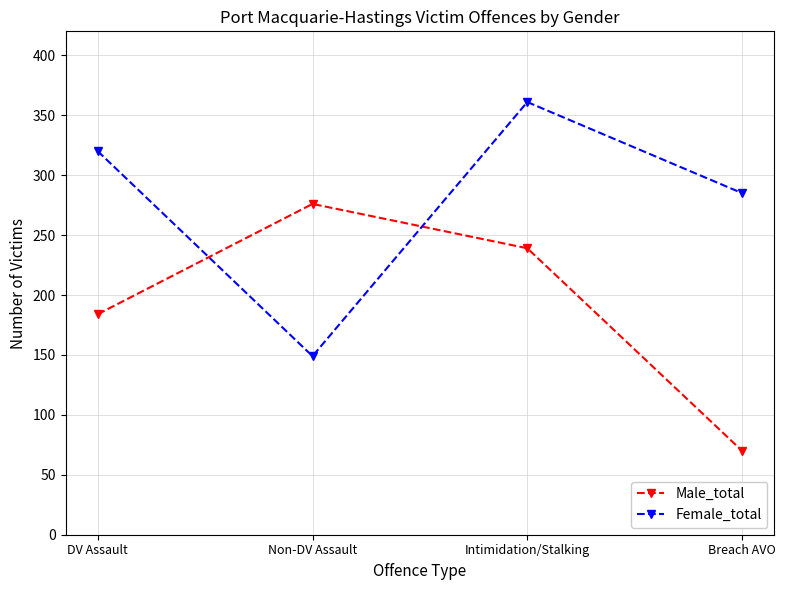

Rank the series by their maximum value, from lowest to highest.

Male_total, Female_total